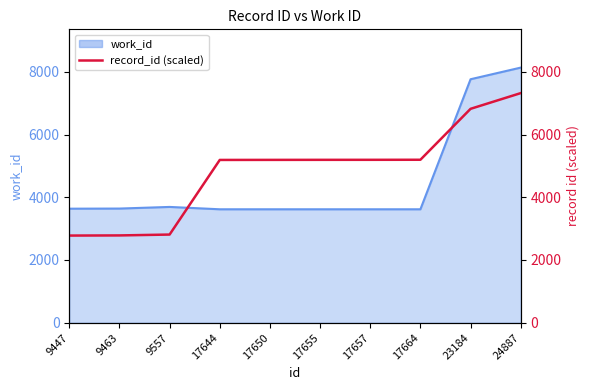

What value does the data have at 17657?

5193.9